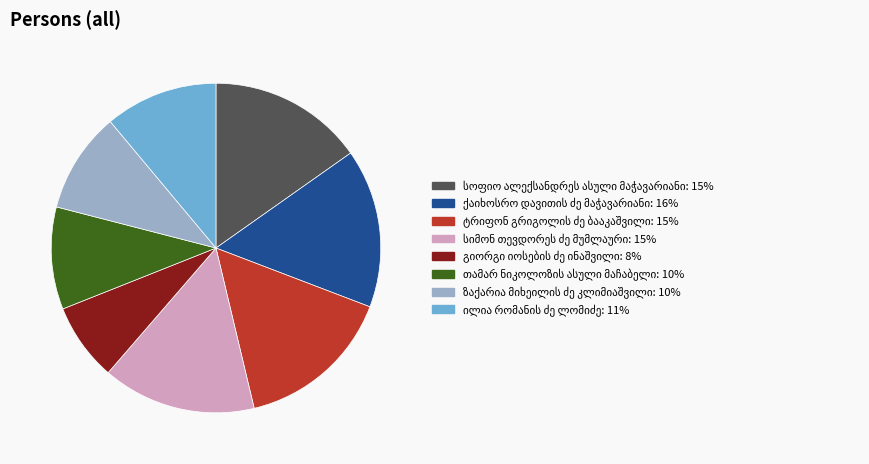

Does any single category account for the majority?

No